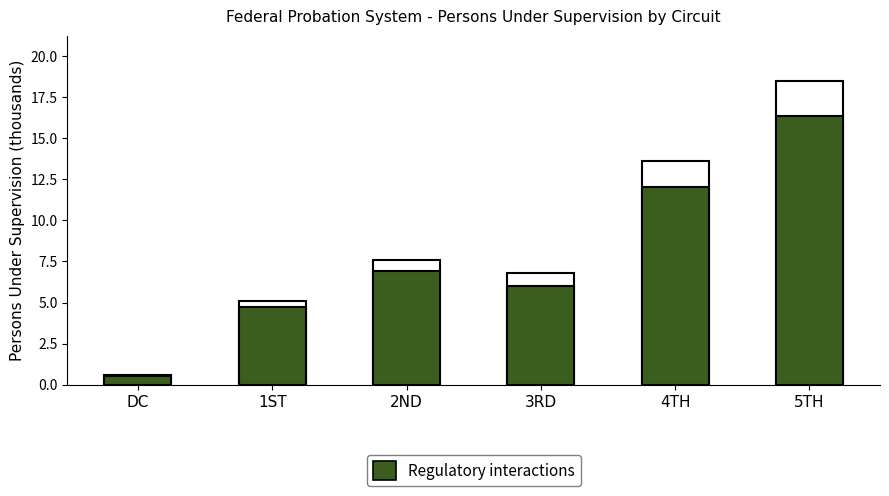

How many values in the Total Persons Under Supervision series are below 7?

3